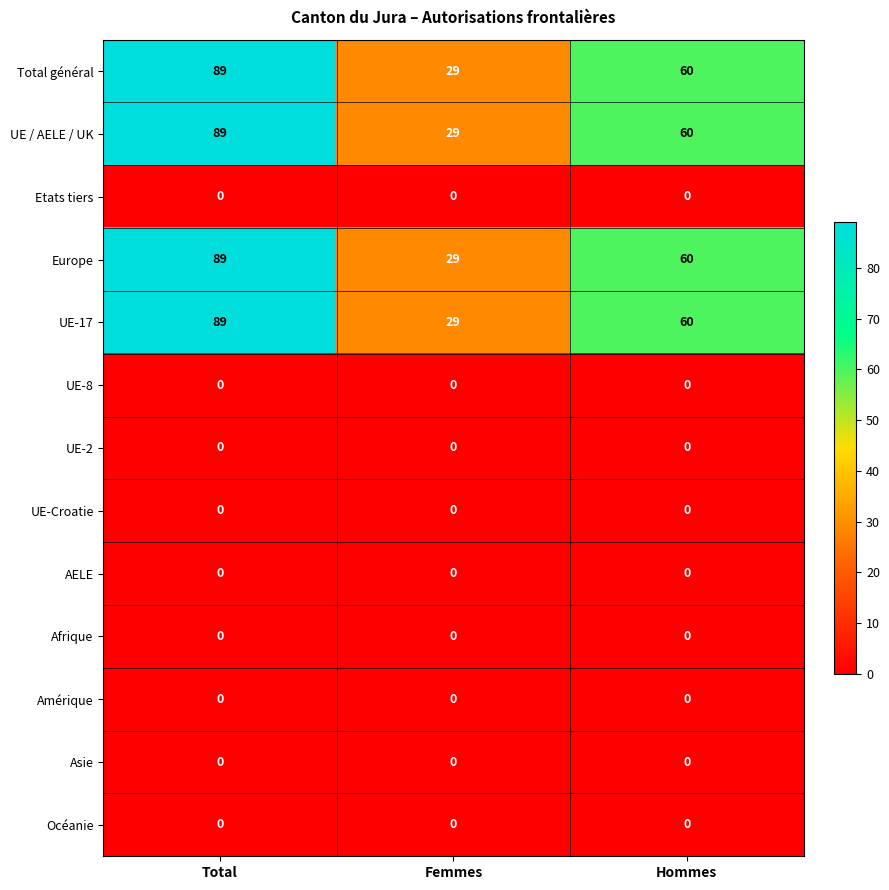

What is the total value across all series at Femmes?

116